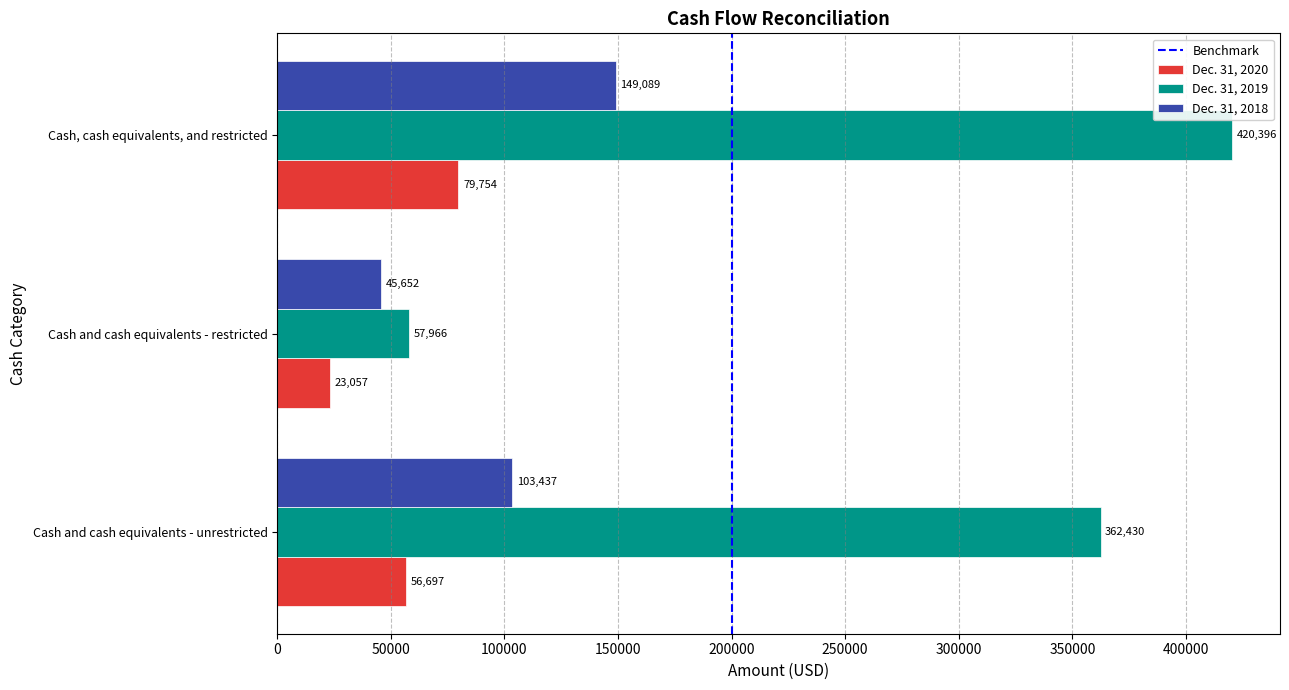

What is the difference between the highest and lowest values at Cash, cash equivalents, and restricted?

340642